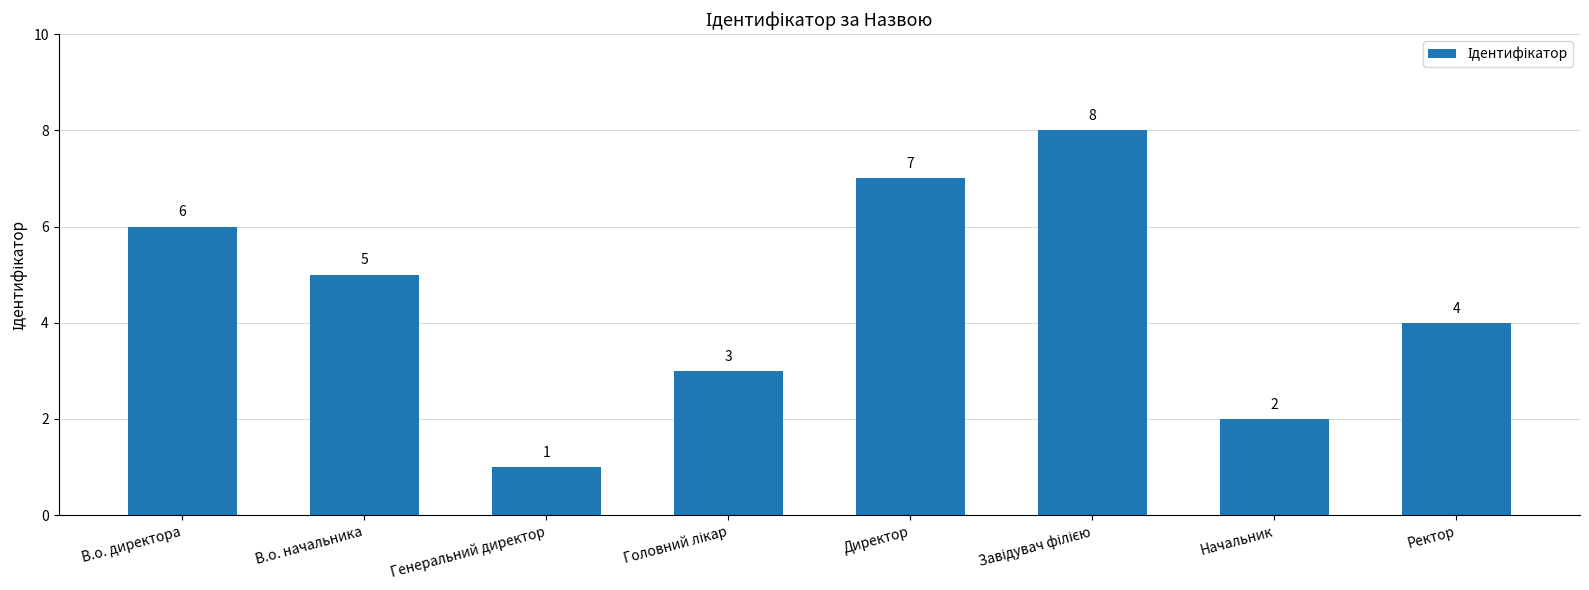

Reading right to left, extract all data points from this chart.

4	2	8	7	3	1	5	6